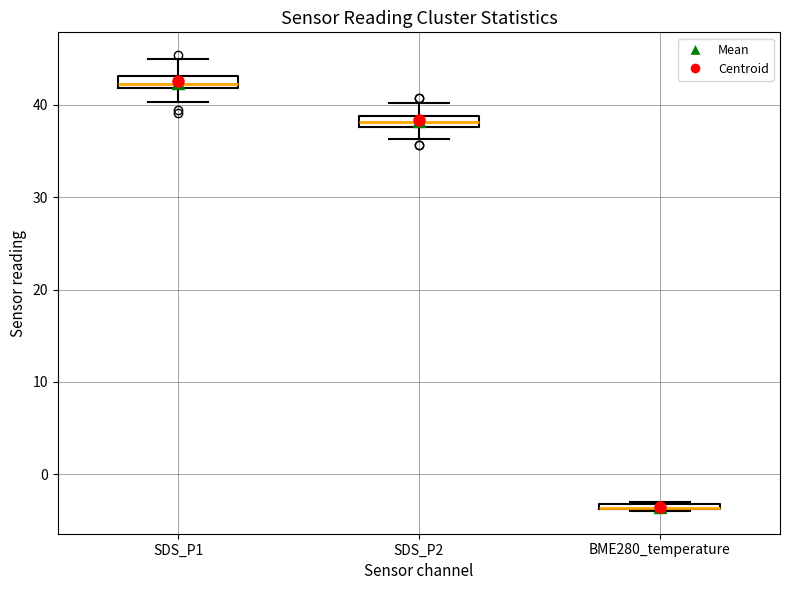

Where is the lower edge of the box for BME280_temperature on the y-axis? The values are not printed on the chart, so give them approximately, as read against the axis.

-4